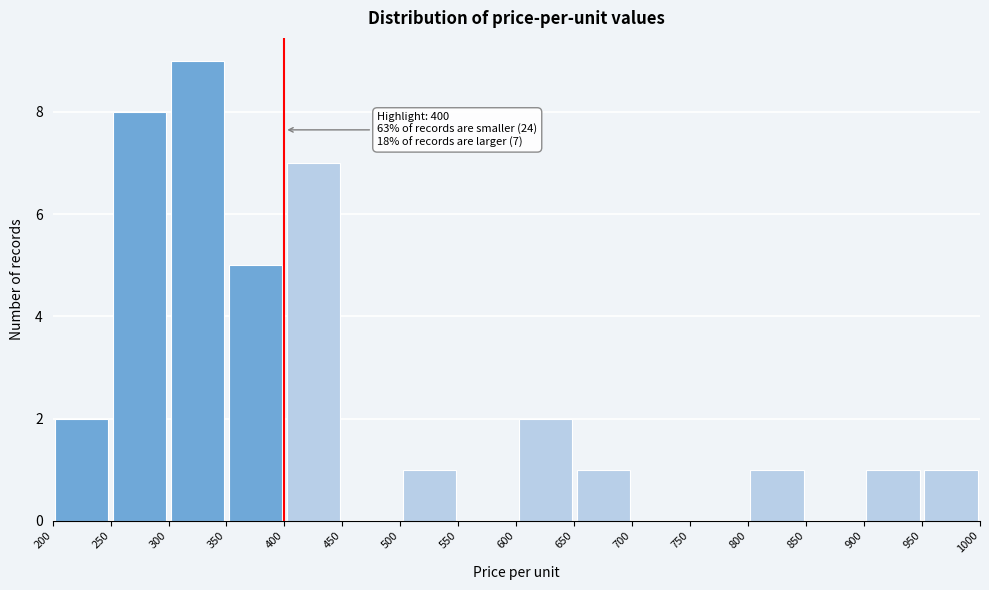

Which range on the x-axis has the tallest bar?

300 to 350